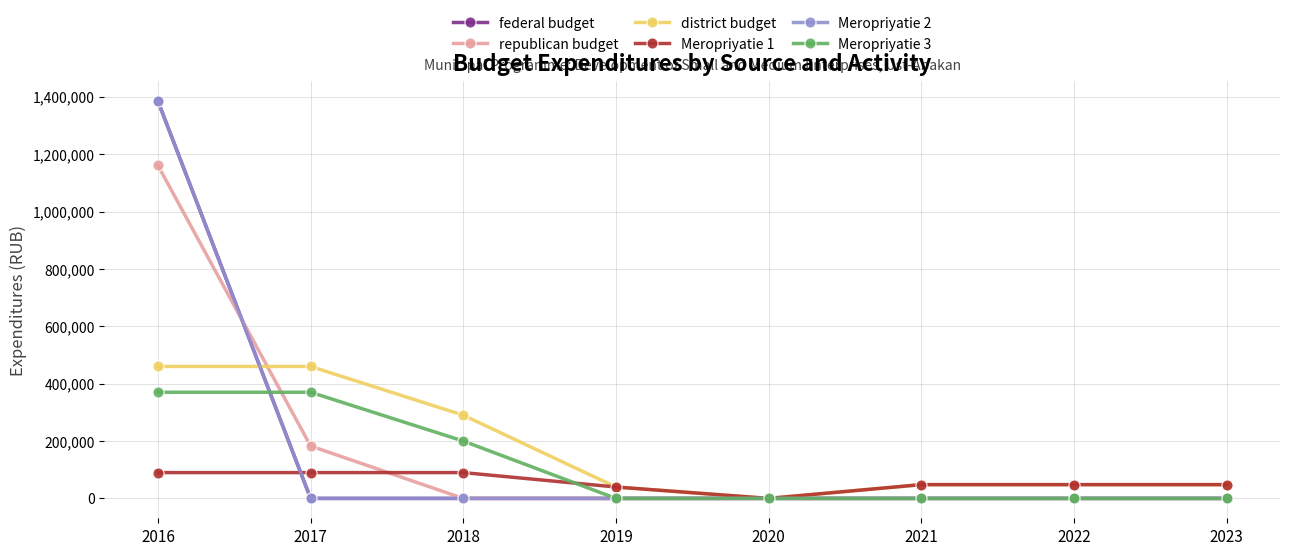

Is this an area chart (filled region under the line)?

No